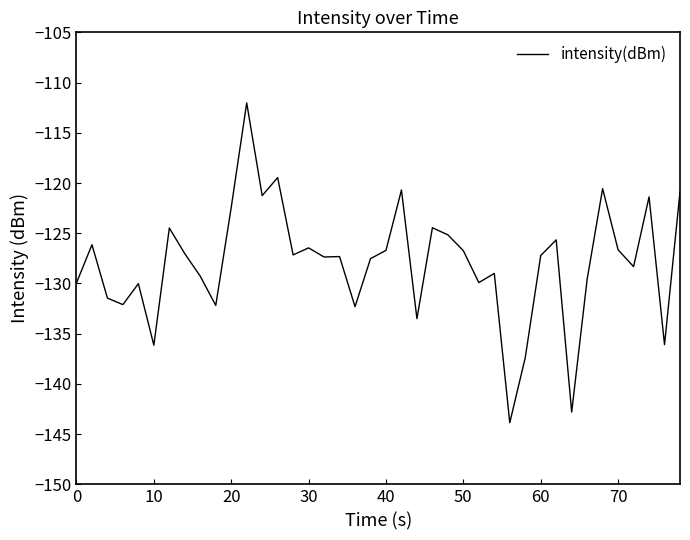

What is the greatest value displayed?

-112.0